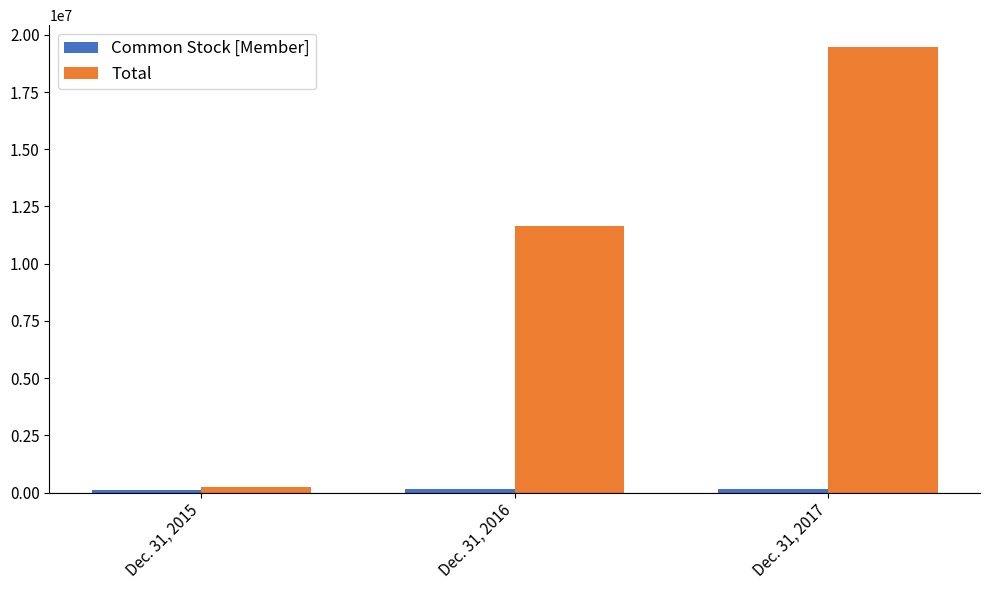

Which series changed the most between Dec. 31, 2015 and Dec. 31, 2017?

Total